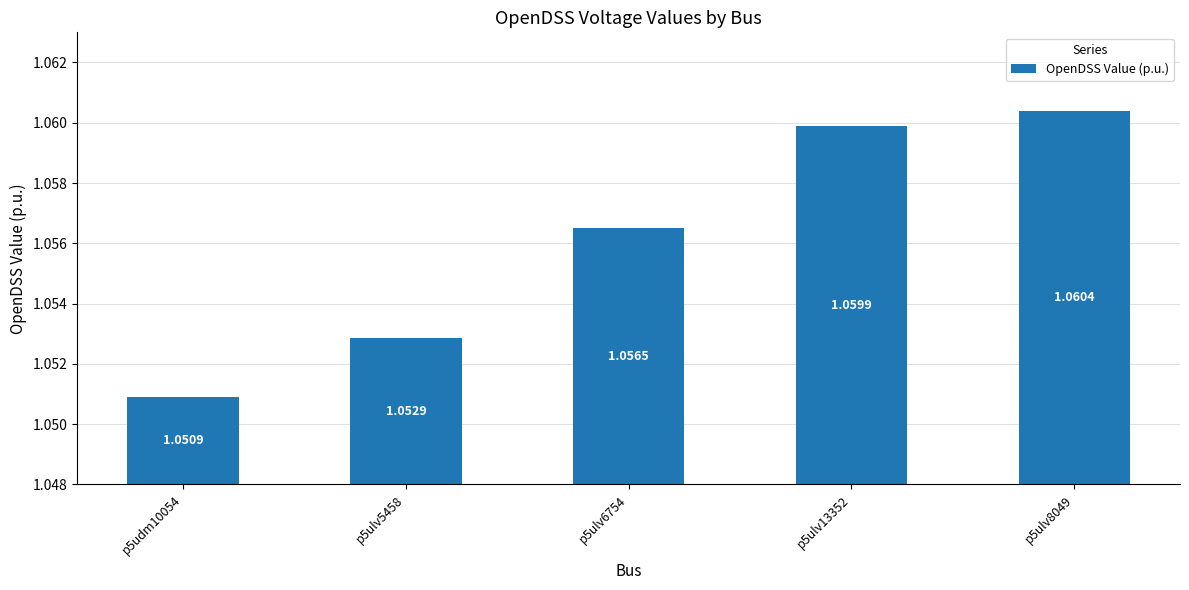

True or false: the data shows 0.5 at p5udm10054.

False